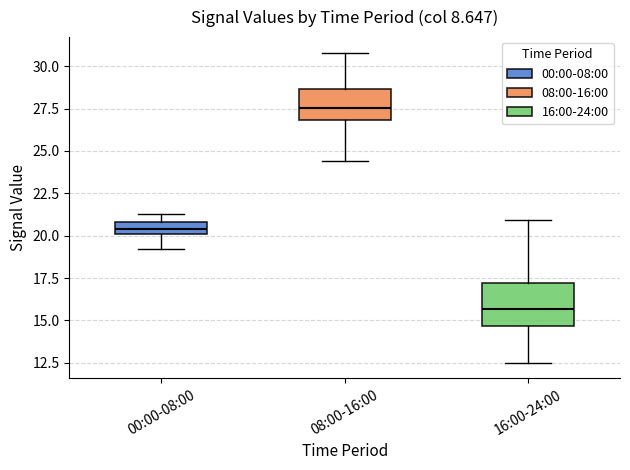

Which box has the highest median line?

08:00-16:00